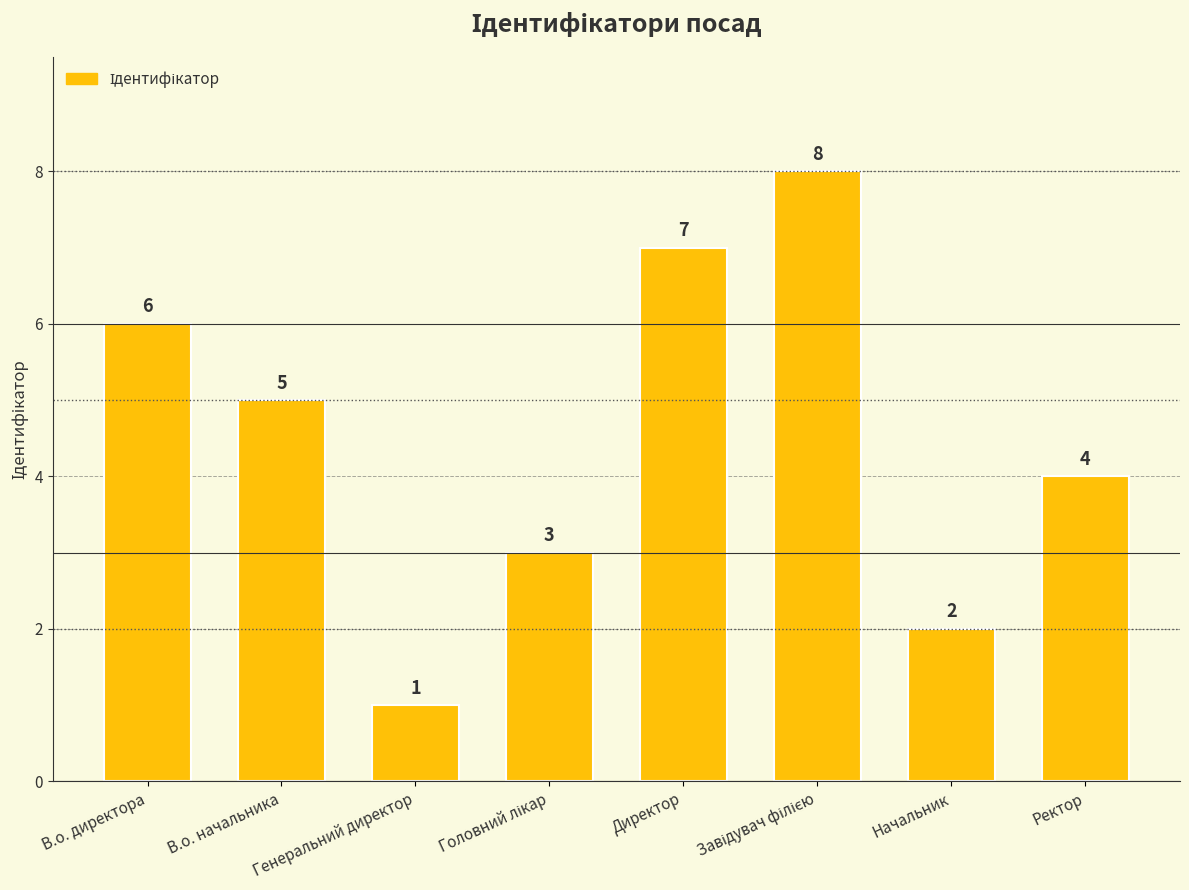

How many categories are shown in the chart?

8